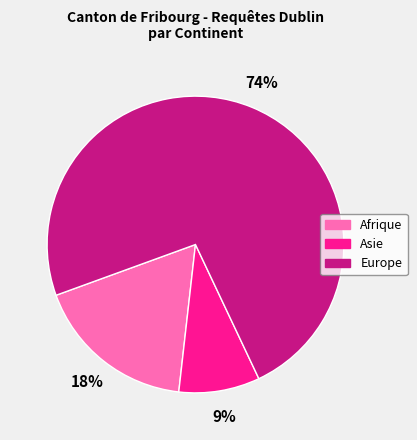

Is the sum of Europe and Afrique greater than half?

Yes